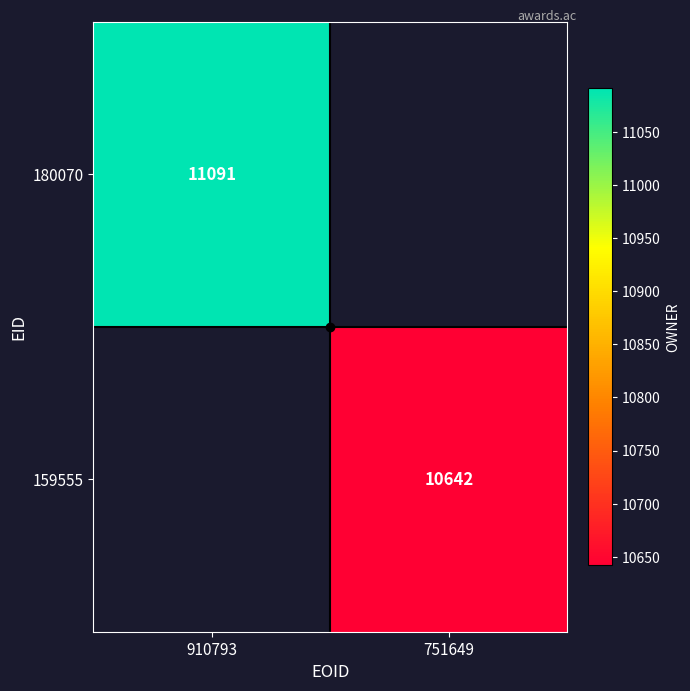

True or false: 180070 has a value of 2505 at 910793.

False